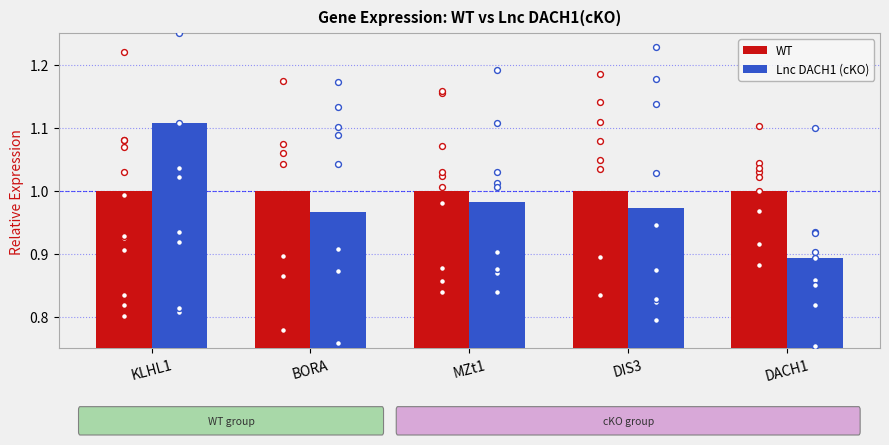

Is the value of WT at BORA greater than the value of Lnc DACH1 (cKO) at MZt1?

Yes